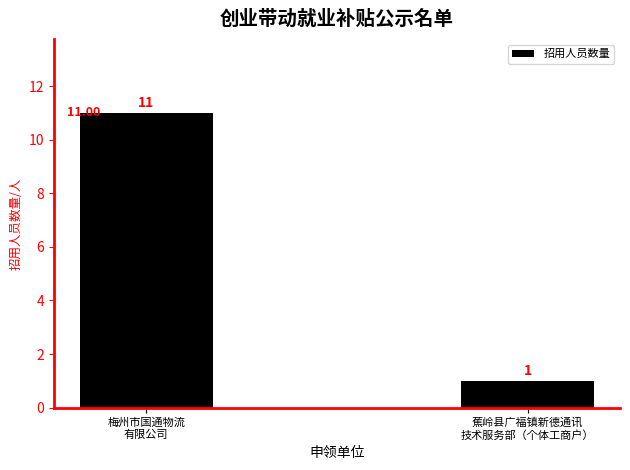

What is the sum of the values at 蕉岭县广福镇新德通讯
技术服务部（个体工商户） and 梅州市国通物流
有限公司?

12